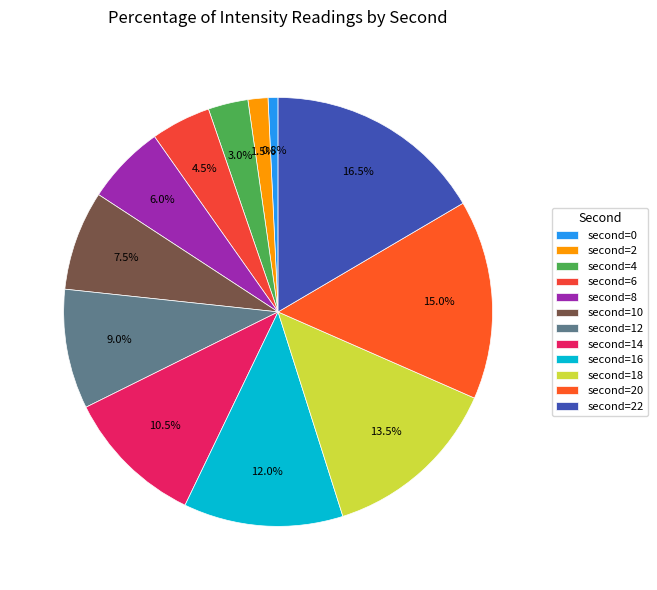

Is there a majority slice in this chart?

No